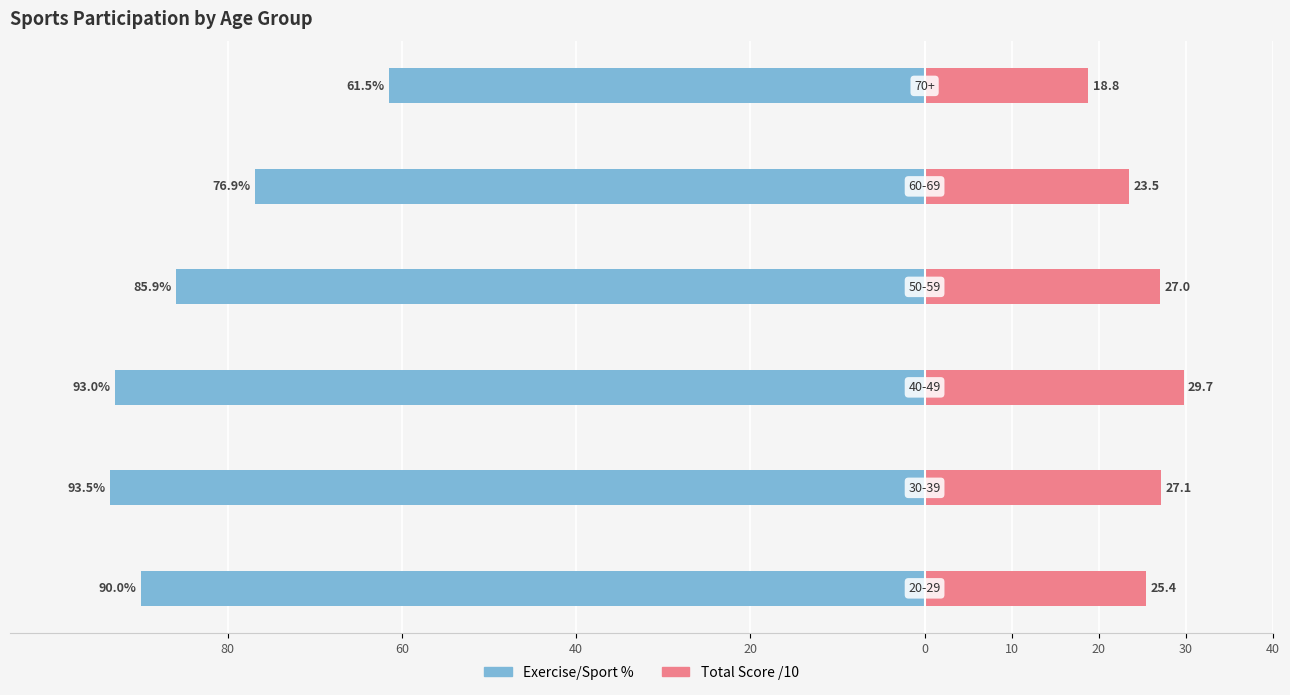

Reading left to right, transcribe all the data shown in this chart.

Exercise/Sport %: 80=-90.0	60=-93.5	40=-93.0	20=-85.9	0=-76.9	10=-61.5
Total Score /10: 80=25.4	60=27.1	40=29.7	20=27.0	0=23.5	10=18.8